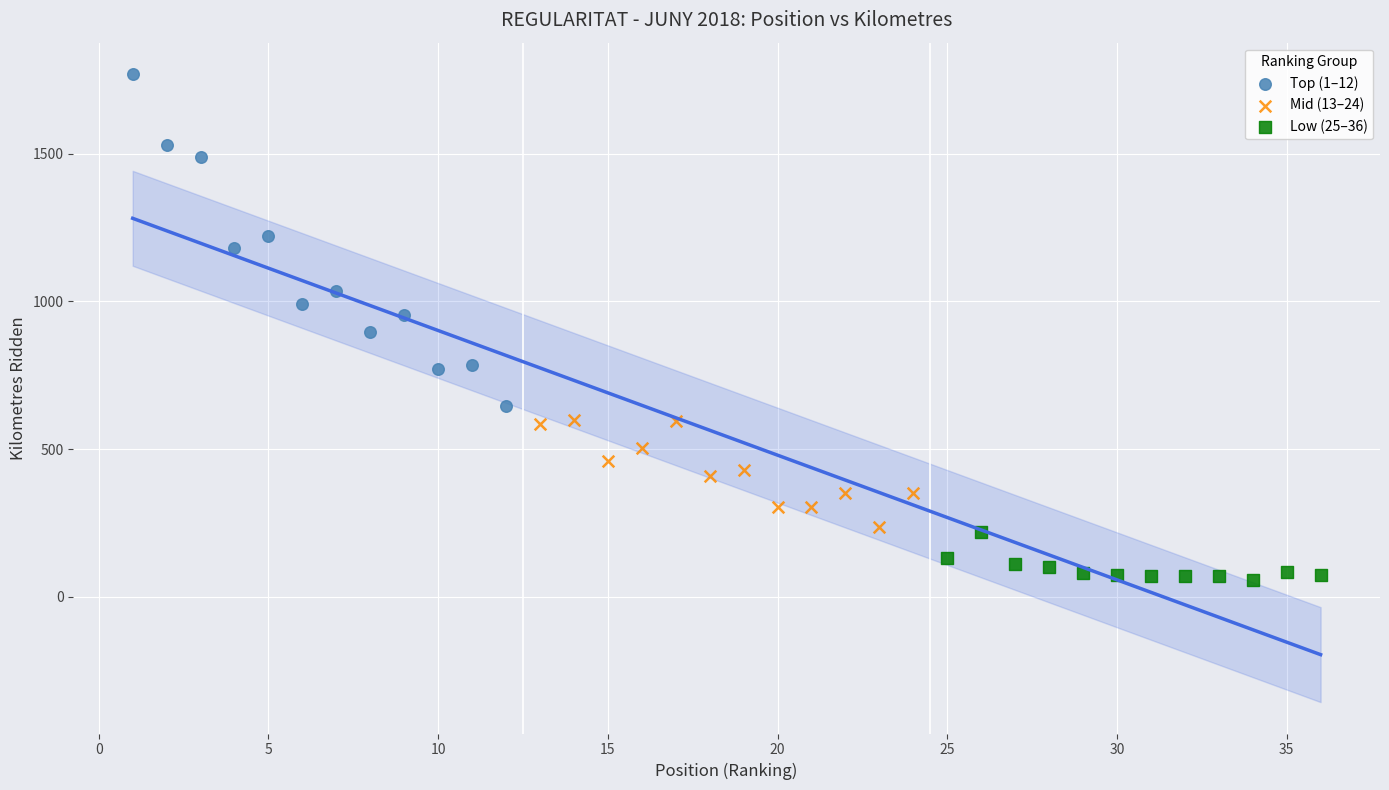

Which series has the widest spread of Y values?

Top (1–12)